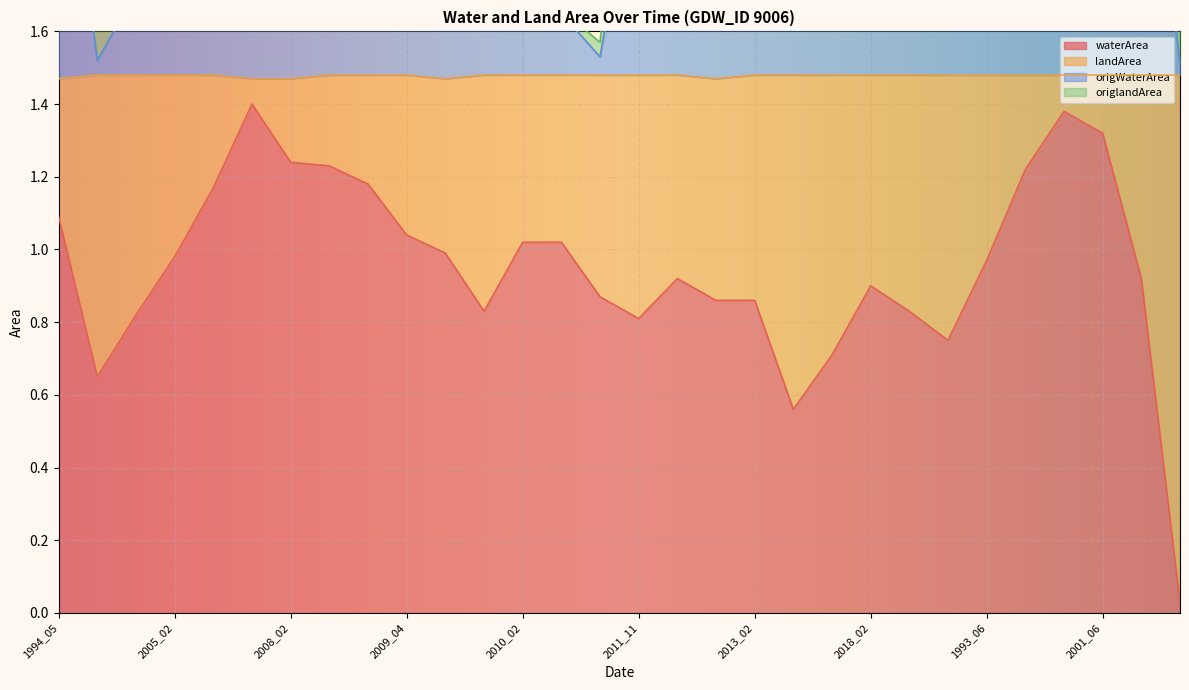

What is the value of the origWaterArea point at the 21st from the left?

2.1